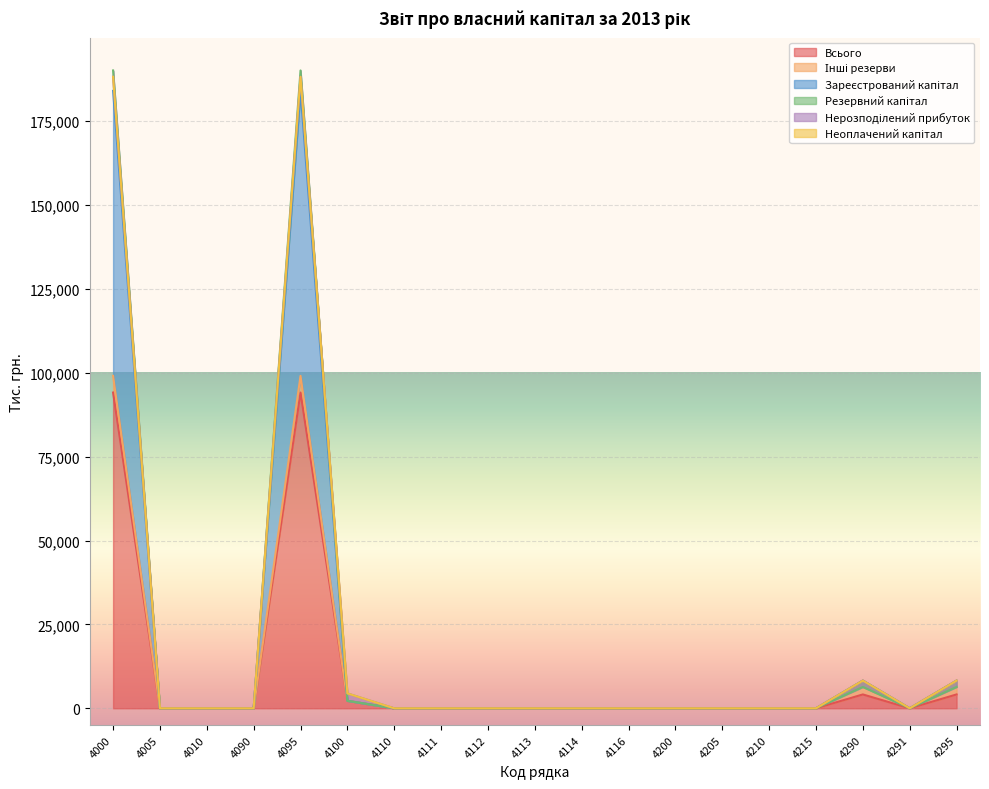

How many lines are shown in the chart?

6